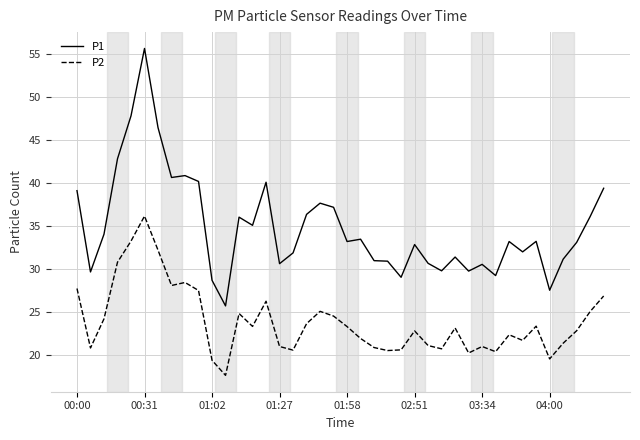

True or false: P2 and P1 cross at least once.

False